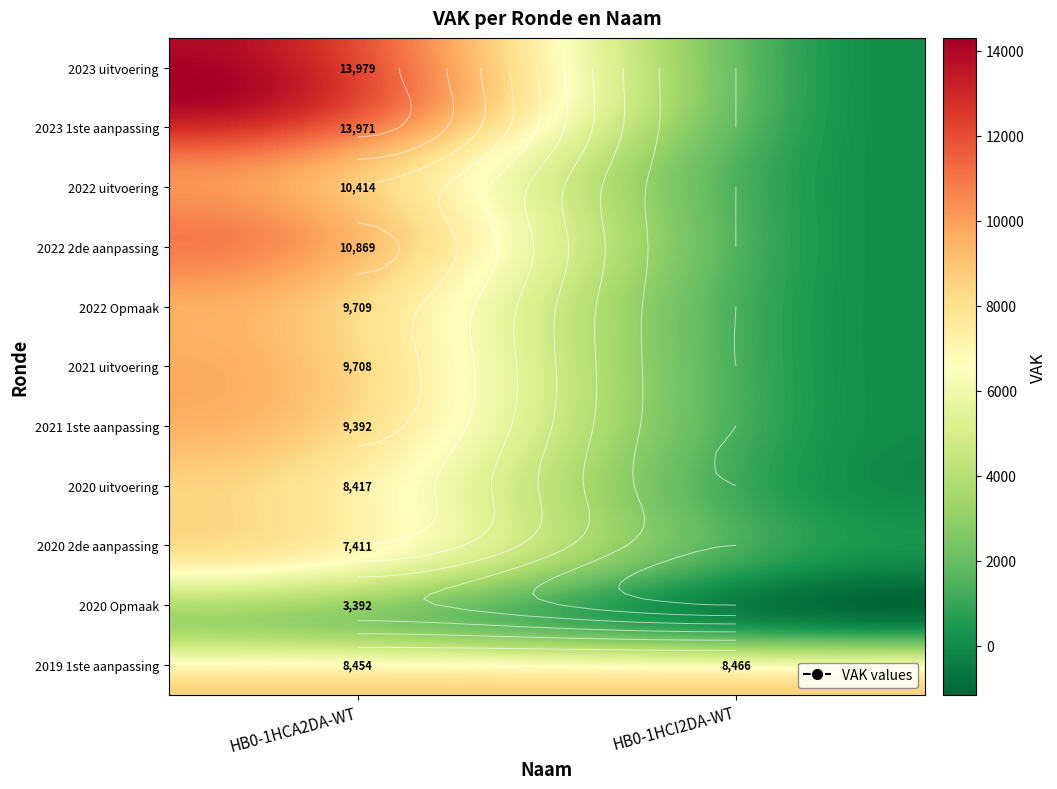

How many values in the HB0-1HCA2DA-WT series are below 9708?

5